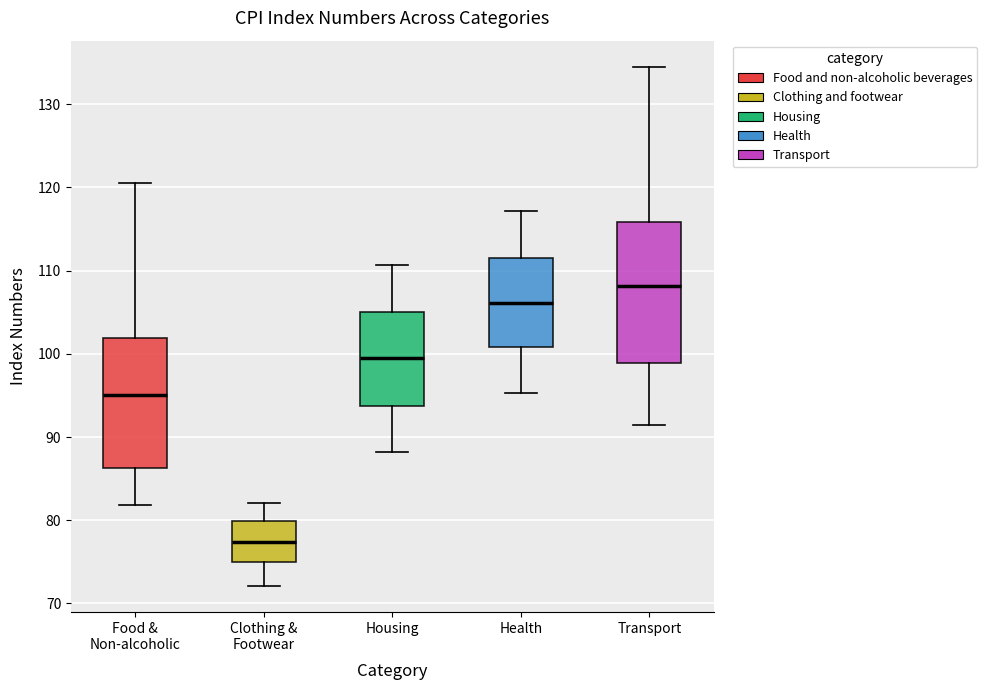

Reading left to right, read every box against the y-axis: the position of its median line, the range the box covers, and the ends of its whiskers. The values are not printed on the chart, so give them approximately, as read against the axis.

Food & Non-alcoholic: median 95, box 86 to 102, whiskers 82 to 121
Clothing & Footwear: median 77, box 75 to 80, whiskers 72 to 82
Housing: median 99, box 94 to 105, whiskers 88 to 111
Health: median 106, box 101 to 111, whiskers 95 to 117
Transport: median 108, box 99 to 116, whiskers 92 to 135